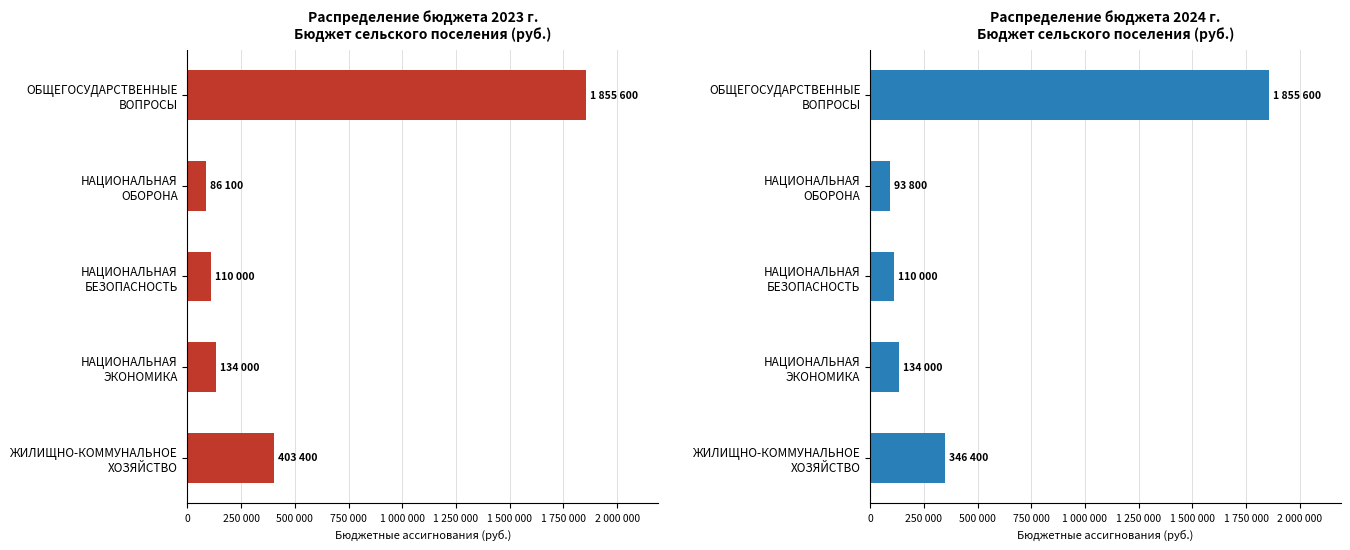

How many values in the 2024 год series are below 134000?

2